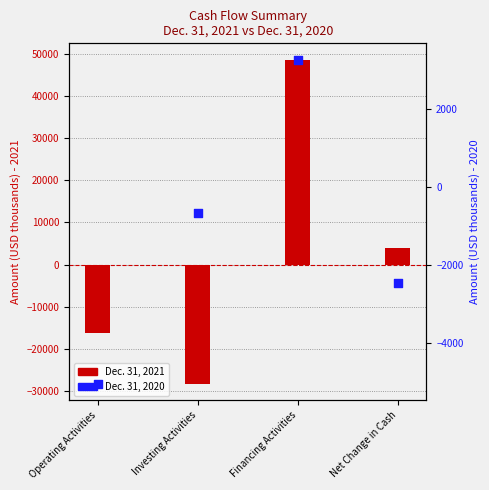

Which series has the largest Y range (max minus min)?

Dec. 31, 2021